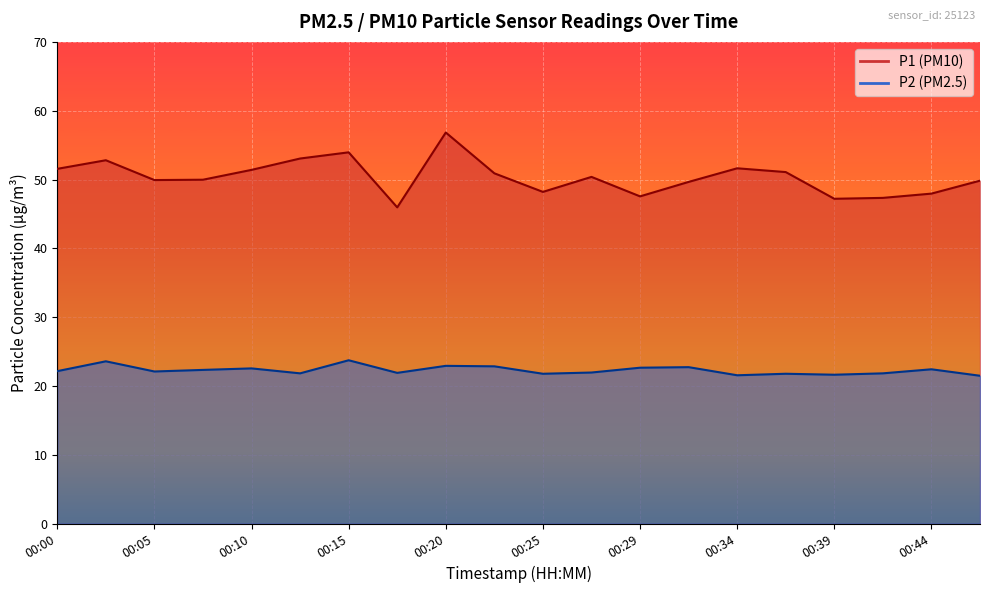

What is the value of the P1 point at the 2nd from the left?

52.8